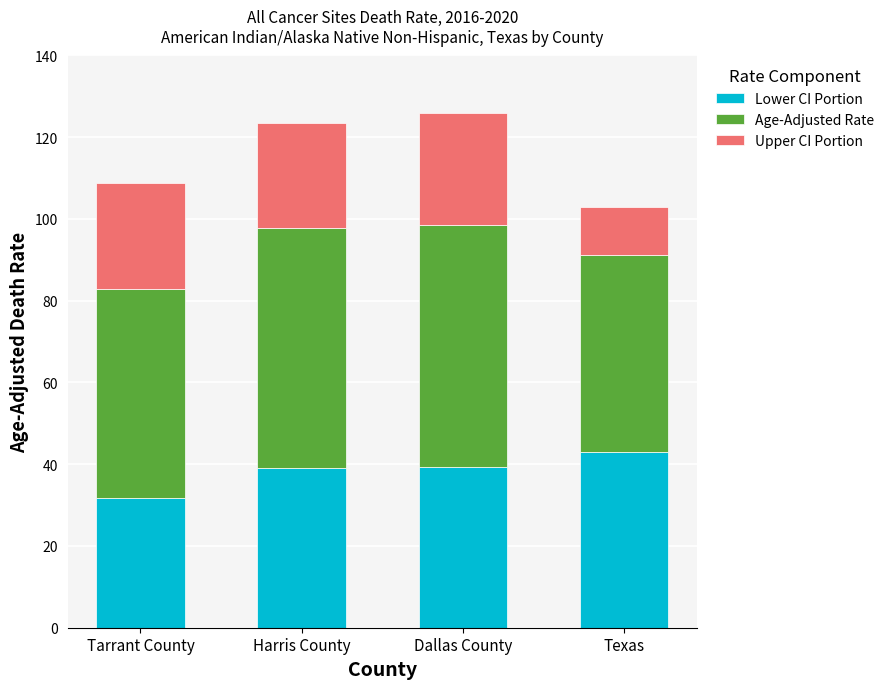

True or false: Lower CI Portion has a value of 22.3 at Harris County.

False